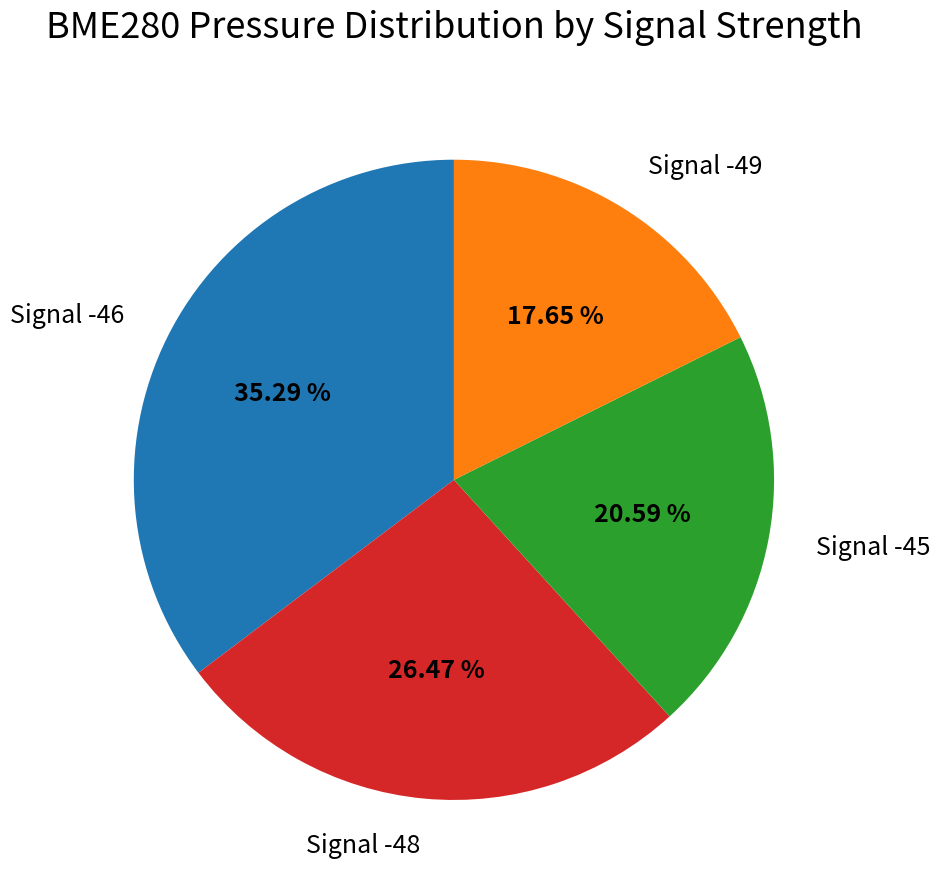

What is the smallest slice in the pie chart?

Signal -49